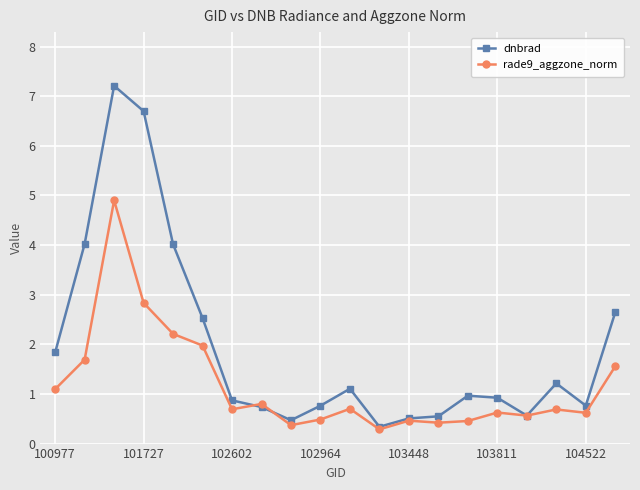

Which series has the largest range (max minus min)?

dnbrad